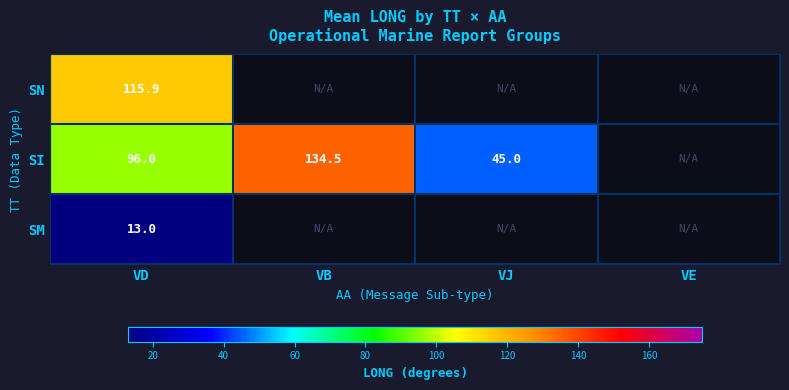

At VD, list the series in order from smallest to largest.

SM, SI, SN